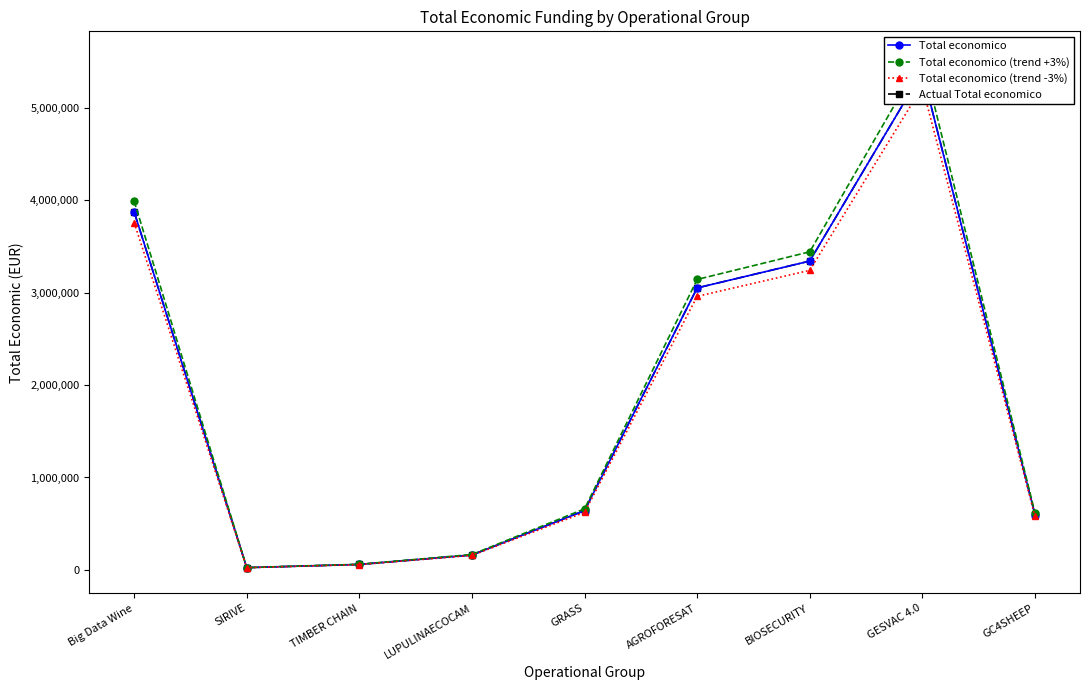

At which label does Actual Total economico reach its peak?

GESVAC 4.0